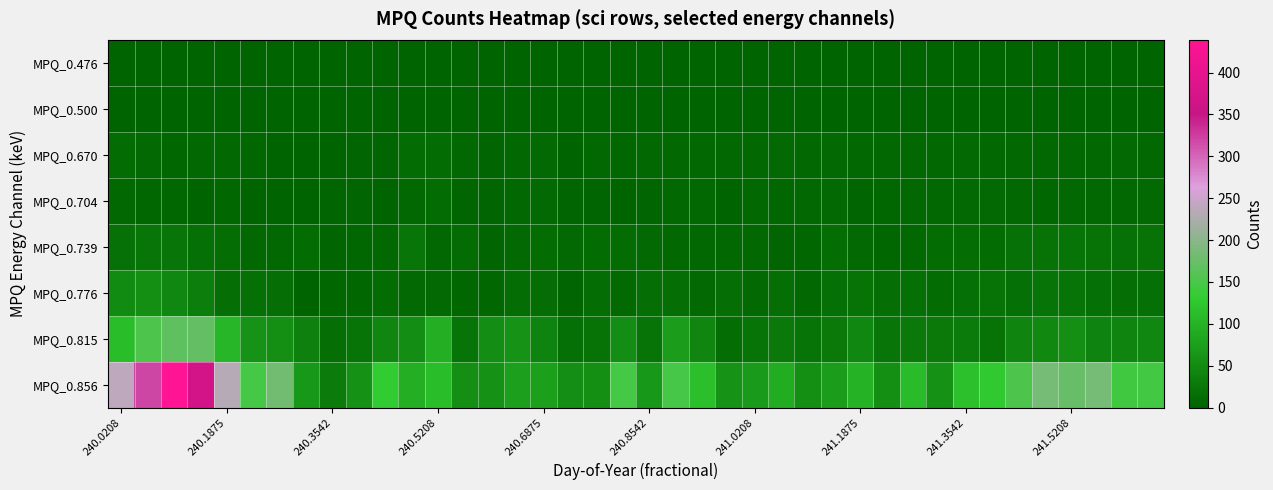

Reading left to right, extract all data points from this chart.

MPQ_0.476: 0	0	0	0	0	0	0	0	0	0	0	0	0	0	0	0	0	0	0	0	0	0	0	0	0	0	0	0	0	0	0	0	0	0	0	0	0	0	0	0
MPQ_0.500: 0	0	0	0	0	0	0	0	0	0	0	0	0	0	0	0	0	0	0	0	0	0	0	0	0	0	0	0	0	0	0	0	0	0	0	0	0	0	0	0
MPQ_0.670: 11	9	6	8	8	6	2	3	2	4	4	12	11	7	4	7	10	0	7	6	7	8	7	8	8	9	7	10	8	8	8	7	9	7	7	8	7	8	9	8
MPQ_0.704: 7	6	6	2	6	2	2	3	4	4	2	7	12	4	4	7	9	4	4	3	4	8	7	3	7	6	7	10	4	6	7	8	9	10	8	6	7	7	8	9
MPQ_0.739: 18	23	24	17	13	8	8	11	5	6	8	23	7	12	5	9	12	10	12	12	9	8	8	7	8	4	6	13	9	6	7	12	13	11	18	19	21	20	18	19
MPQ_0.776: 51	56	46	33	15	17	15	2	6	6	11	9	9	6	6	13	13	5	13	10	15	15	9	15	9	15	8	16	19	15	16	12	16	19	17	21	22	17	15	16
MPQ_0.815: 112	153	168	171	103	60	55	37	15	21	43	52	93	22	52	60	41	17	20	53	21	73	43	13	21	29	22	28	45	24	29	28	30	19	42	48	55	40	42	45
MPQ_0.856: 240	319	439	370	234	146	181	66	32	58	131	93	112	56	58	75	76	54	56	146	66	148	116	59	69	91	55	73	101	55	111	58	118	128	153	185	174	185	144	145